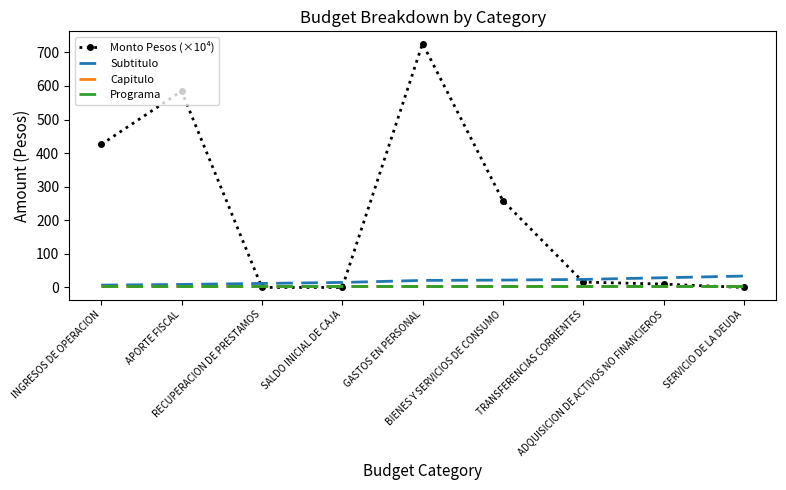

What is the spread (max minus min) of values at ADQUISICION DE ACTIVOS NO FINANCIEROS?

25.0